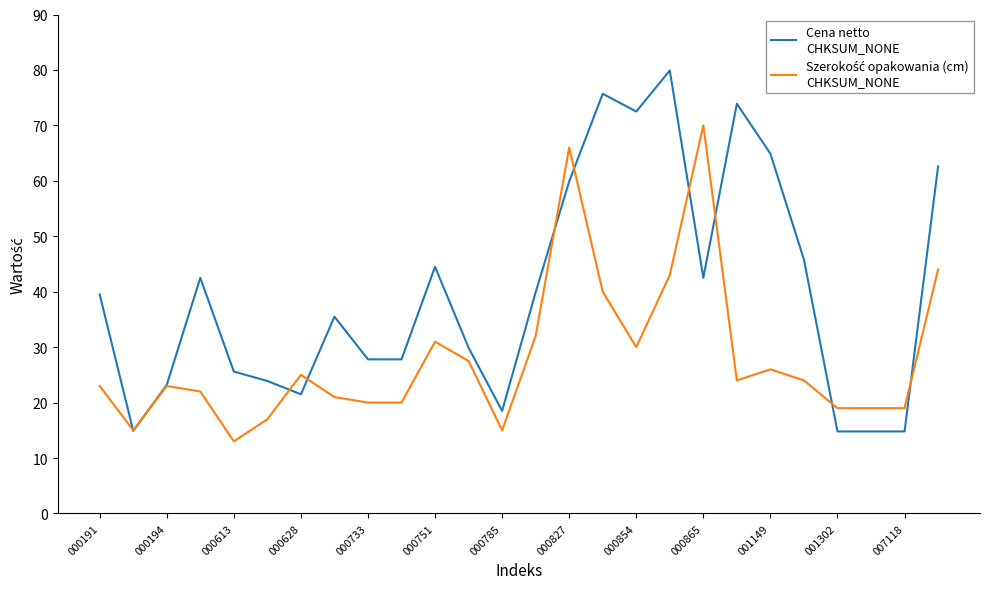

What is the maximum value shown in the chart?

79.9